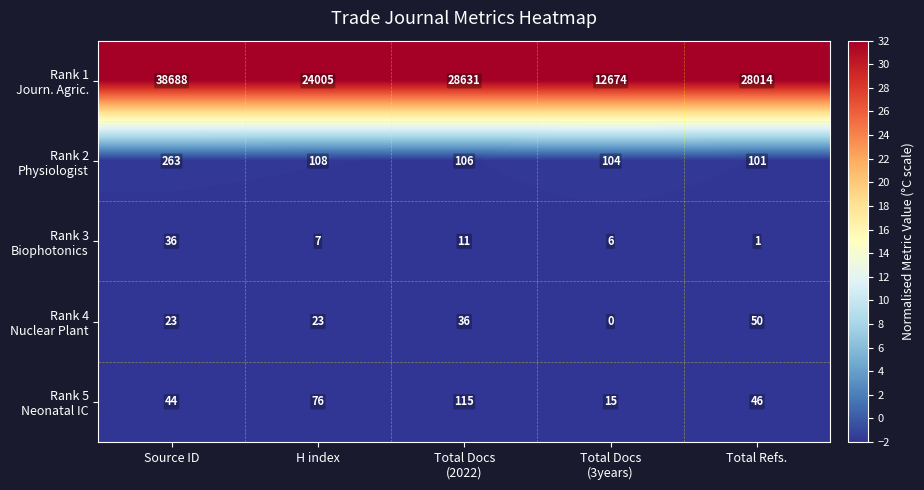

What is the maximum value shown in the chart?

38688